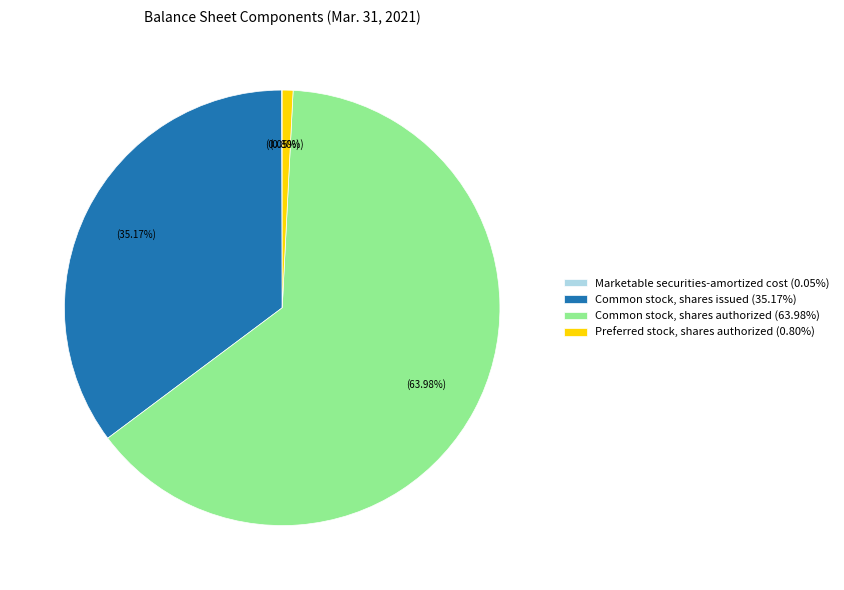

Combined, do Common stock, shares issued (35.17%) and Common stock, shares authorized (63.98%) account for over 50%?

Yes